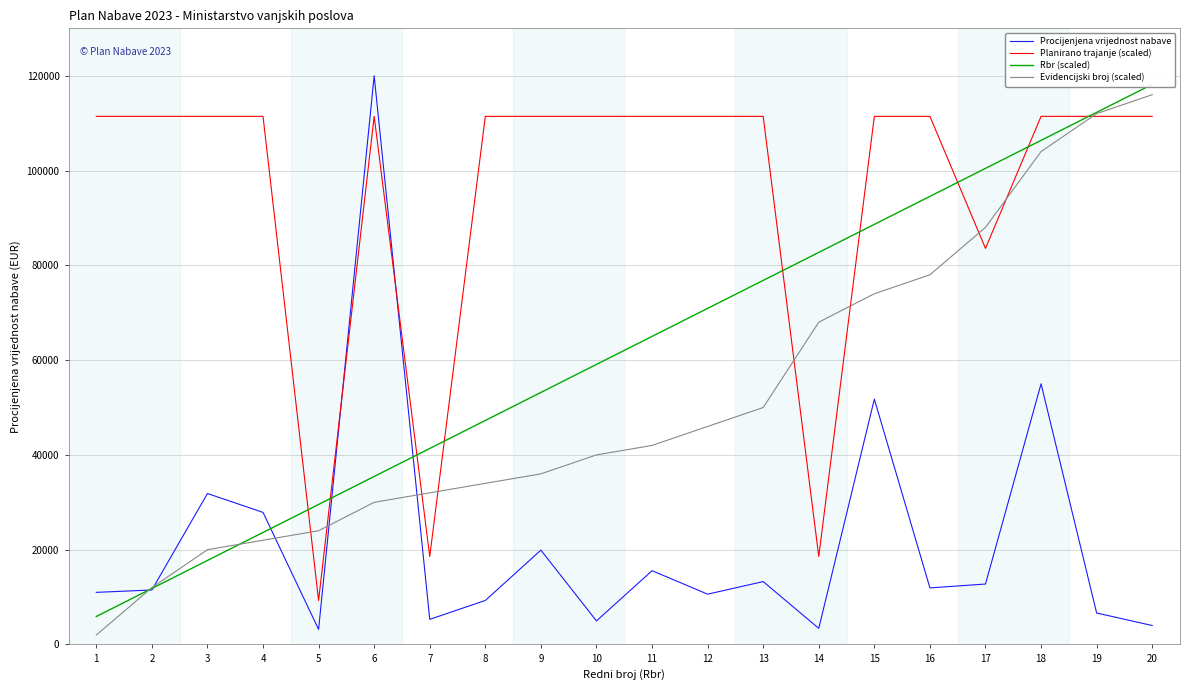

The value of Planirano trajanje (scaled) at 12 is 161673.1. True or false?

False